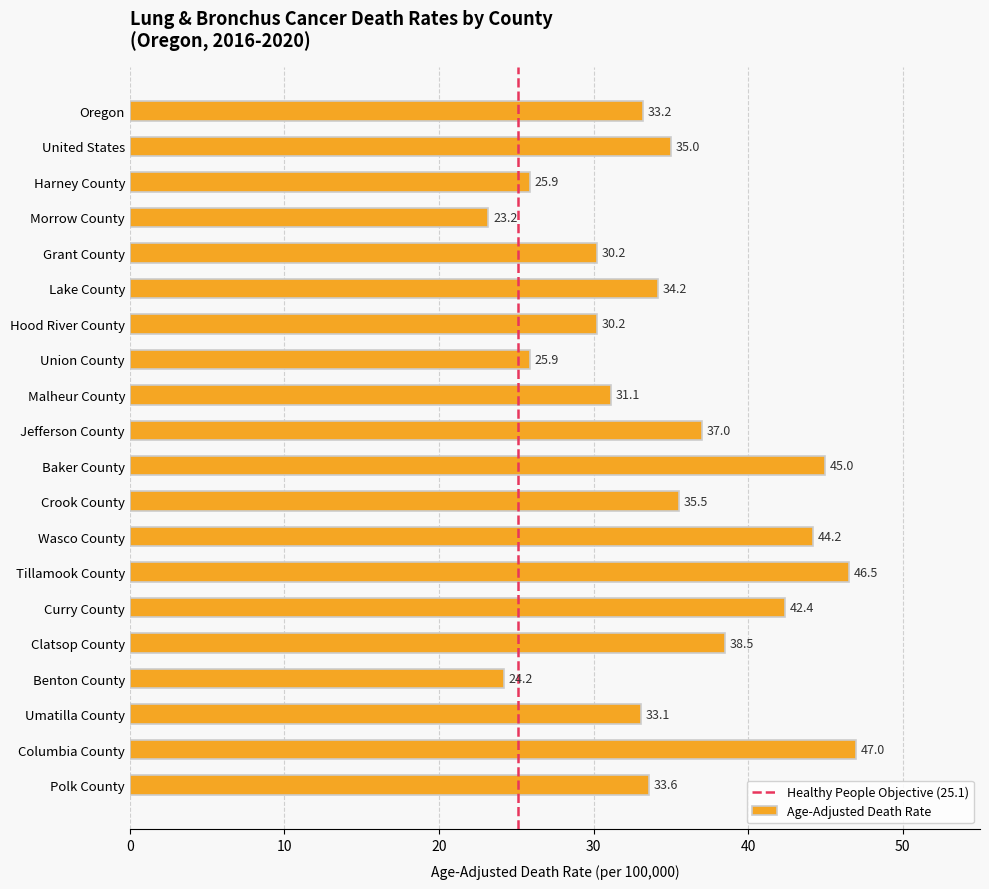

What is the difference between the second highest and minimum values?

23.3